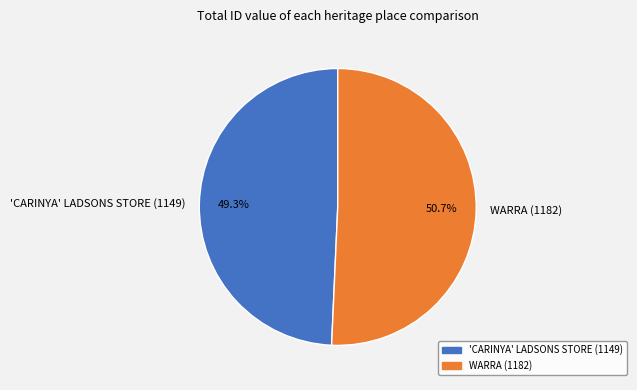

Does any single category account for the majority?

Yes